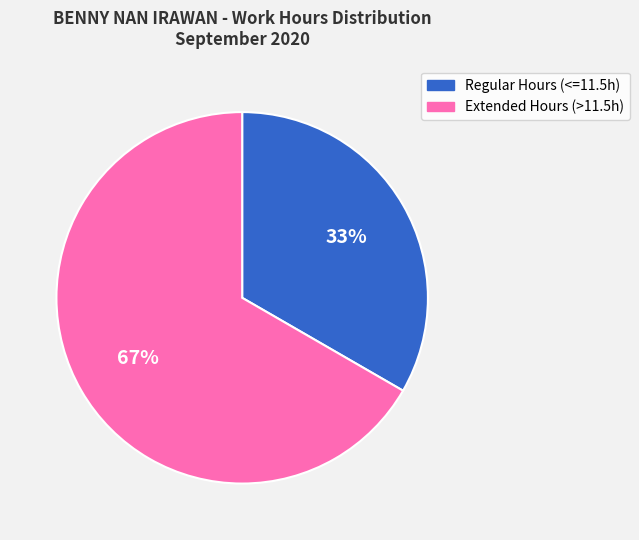

To the nearest percent, what is the average slice percentage?

50%